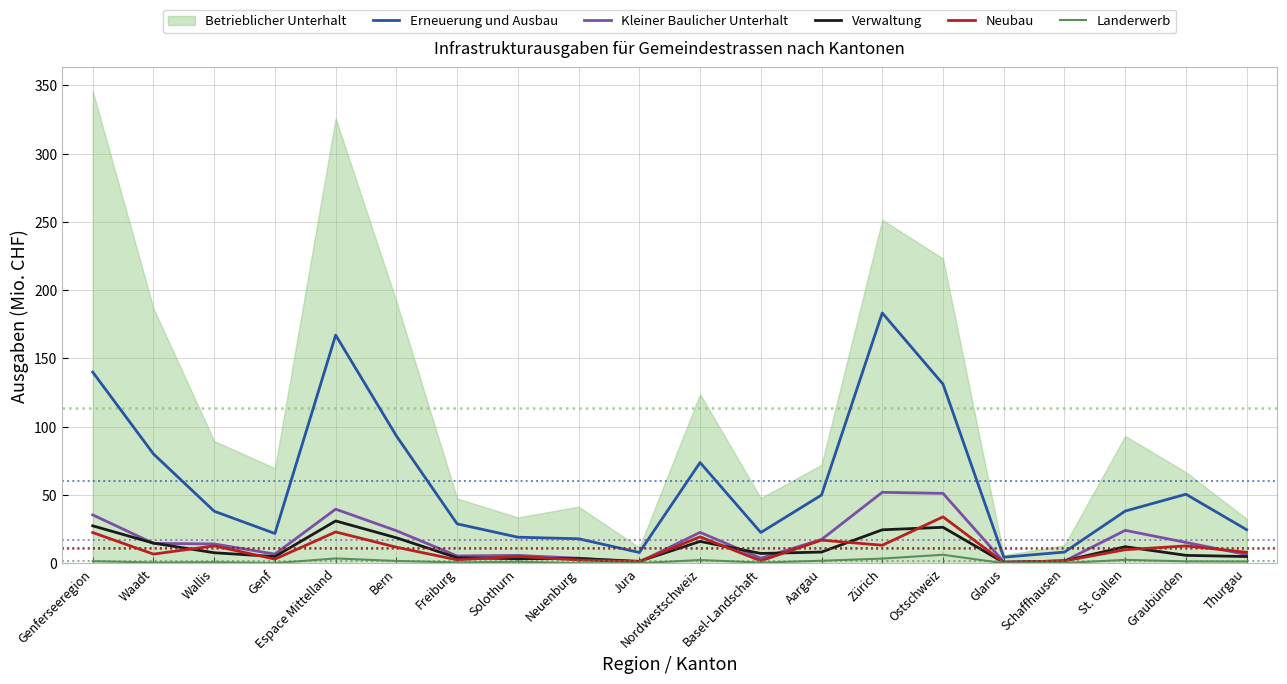

True or false: Erneuerung und Ausbau and Verwaltung intersect in this chart.

False